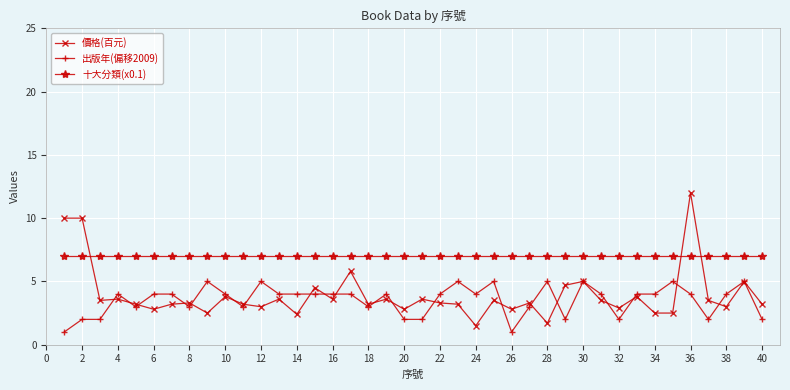

How many series are shown in this chart?

3